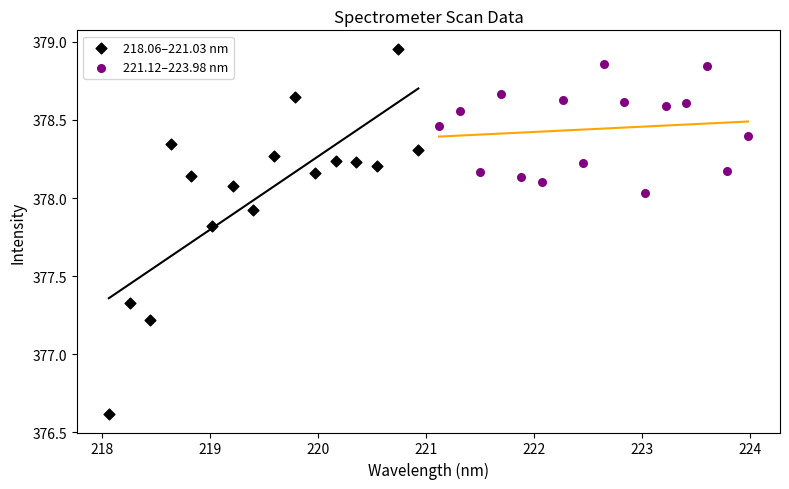

Which series has the widest spread of Y values?

218.06–221.03 nm